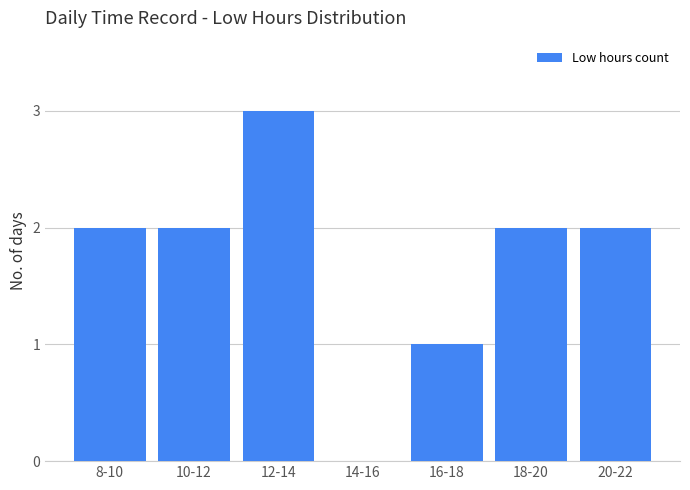

What is the maximum value shown in the chart?

3